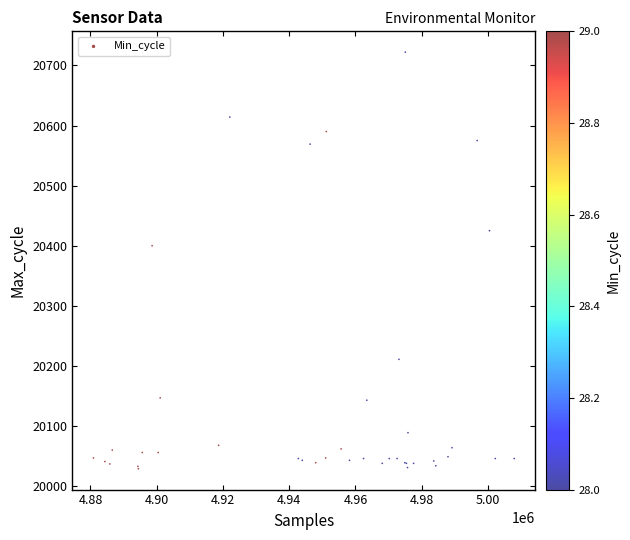

What Y value in the scatter plot is closest to 20375?

20400